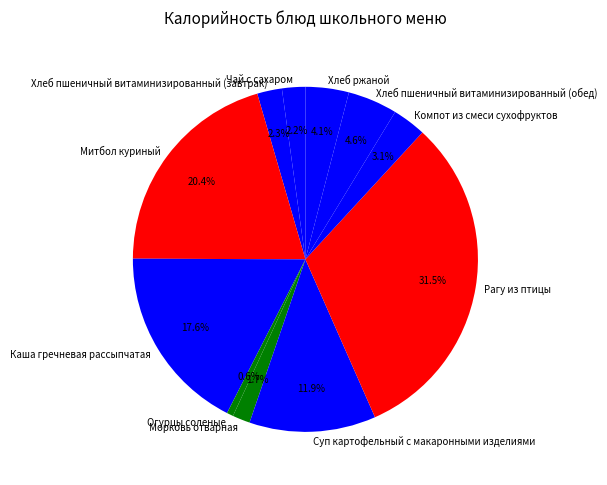

Combined, what portion of the pie is Огурцы соленые and Хлеб ржаной?

4.7%